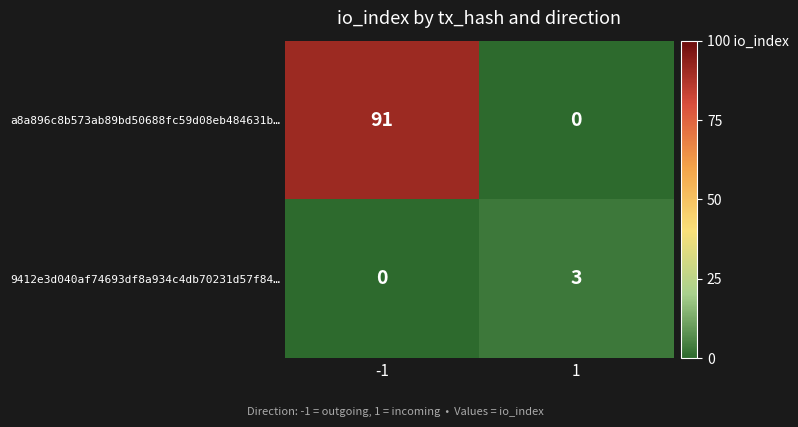

What is the sum of all a8a896c8b573ab89bd50688fc59d08eb484631b… values?

91